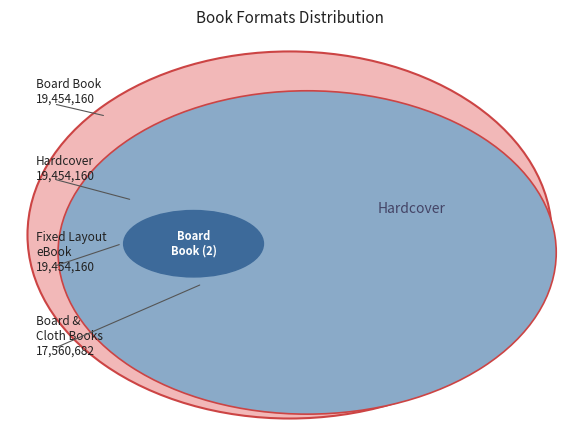

To the nearest percent, what is the difference between the largest and smallest slice percentages?

38%